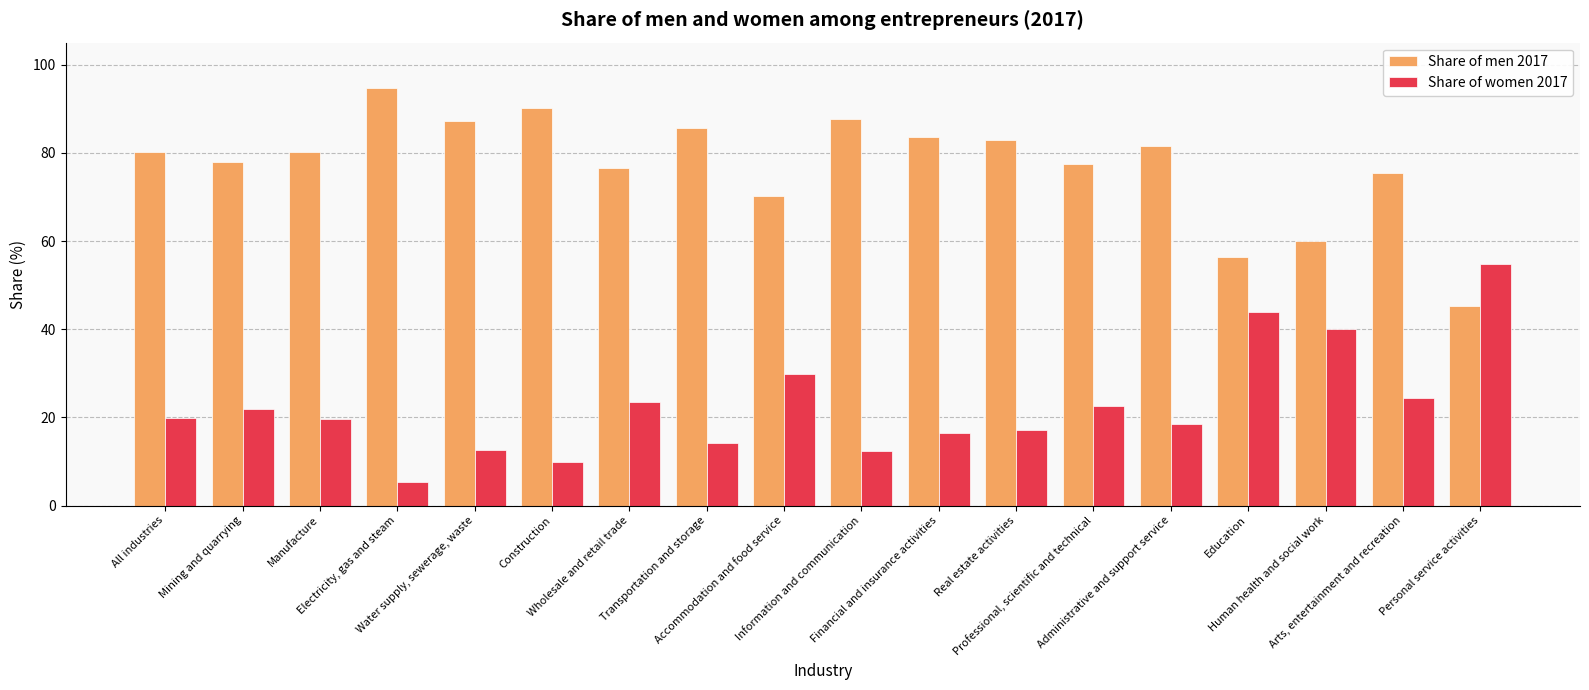

What is the greatest value displayed?

94.6